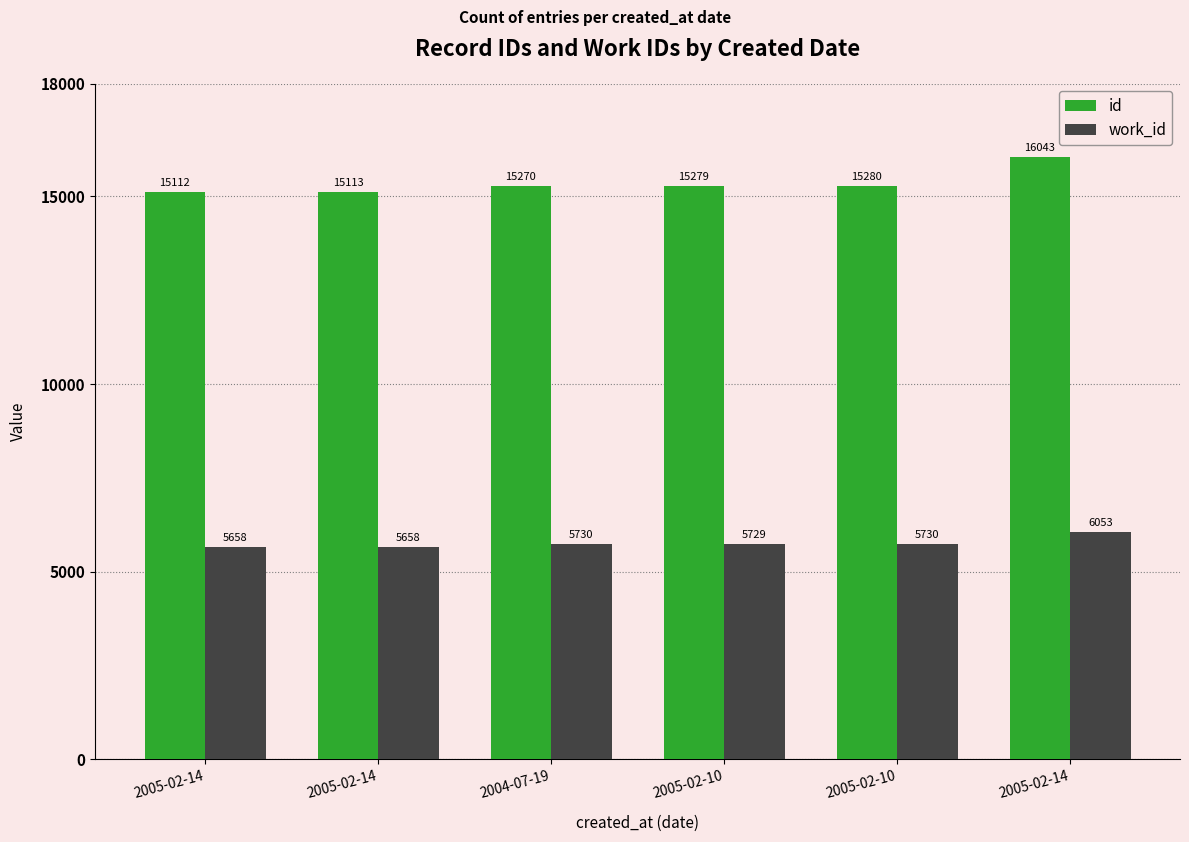

Are the bars horizontal?

No